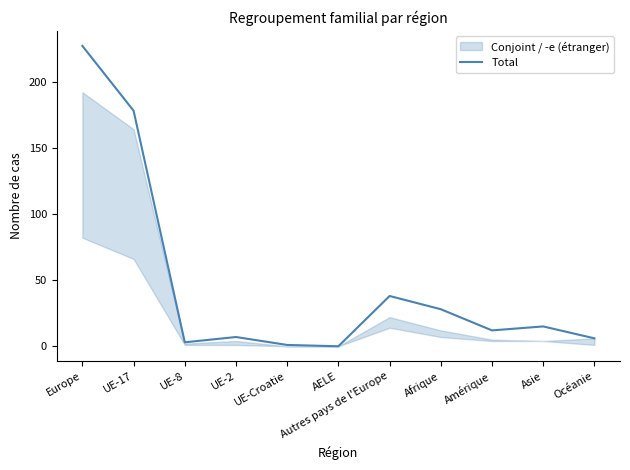

Which has a higher value, Afrique or Europe?

Europe